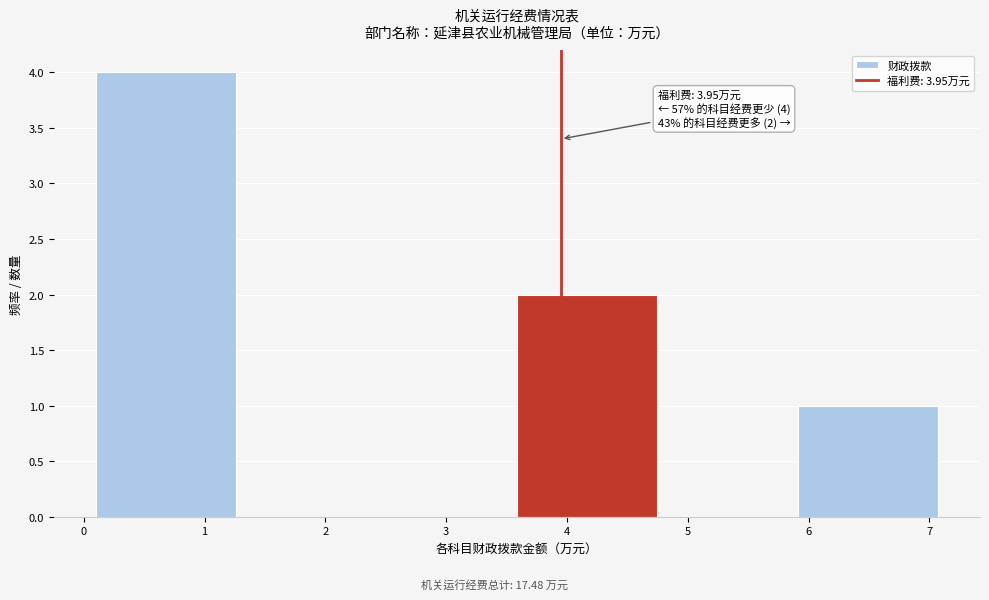

Over which range of the x-axis is the bar tallest?

0.1 to 1.3